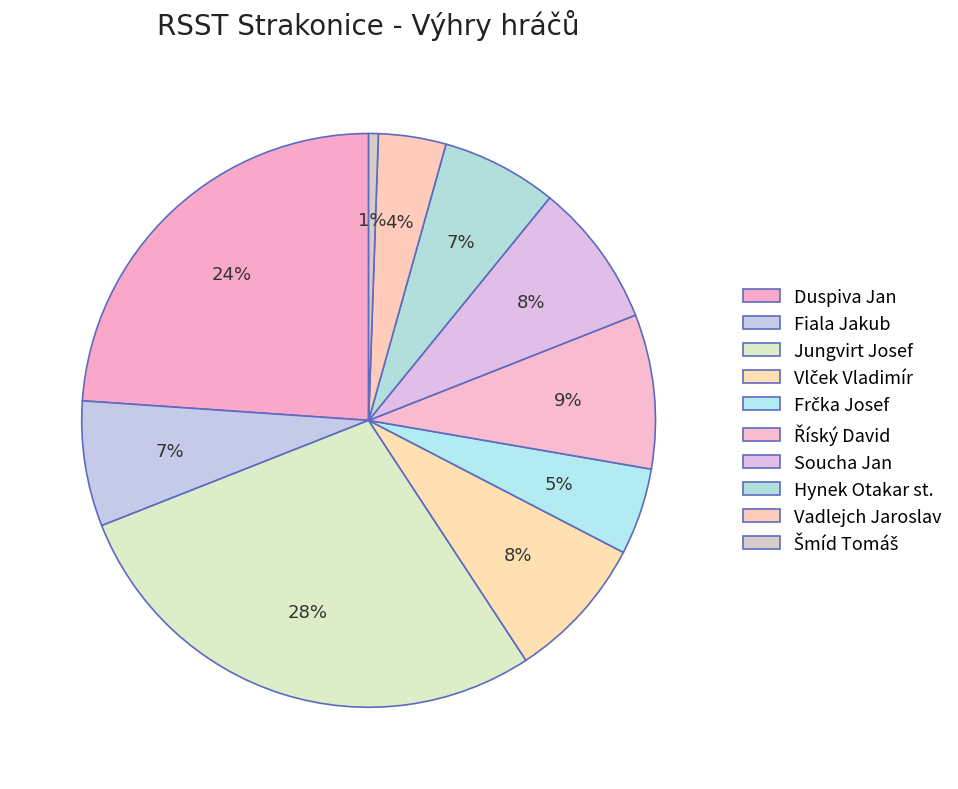

To the nearest percent, what is the combined percentage of Vlček Vladimír and Frčka Josef?

13%